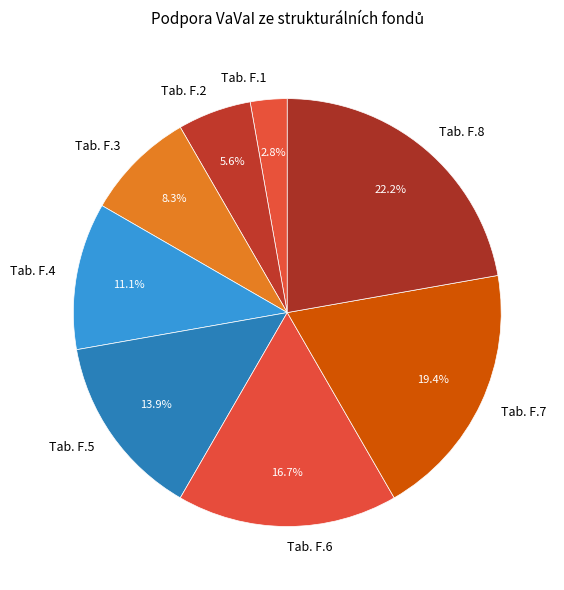

What is the ratio of the value at Tab. F.6 to the value at Tab. F.4?

1.5